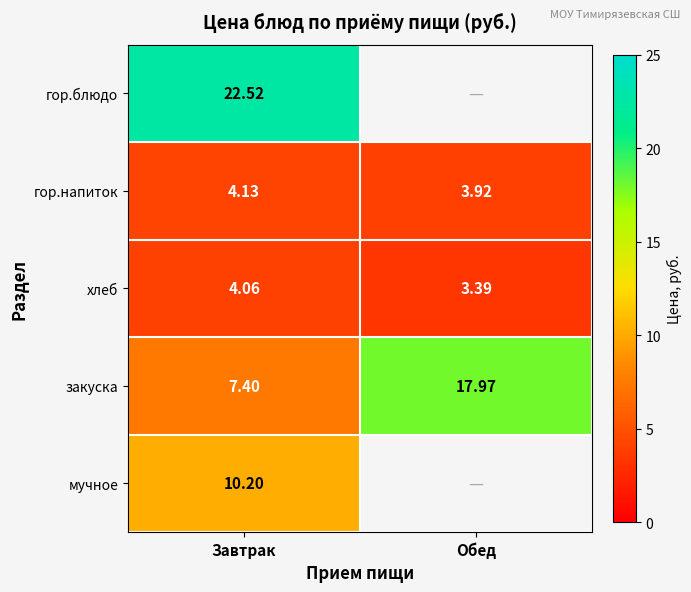

How many data points in хлеб are above 4?

1